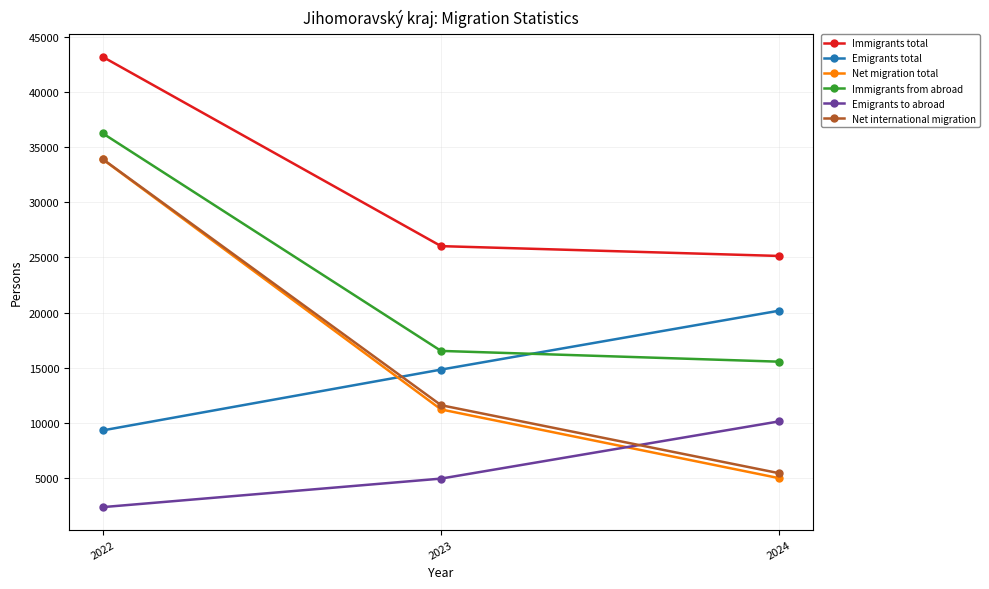

What is the spread (max minus min) of values at 2023?

21101